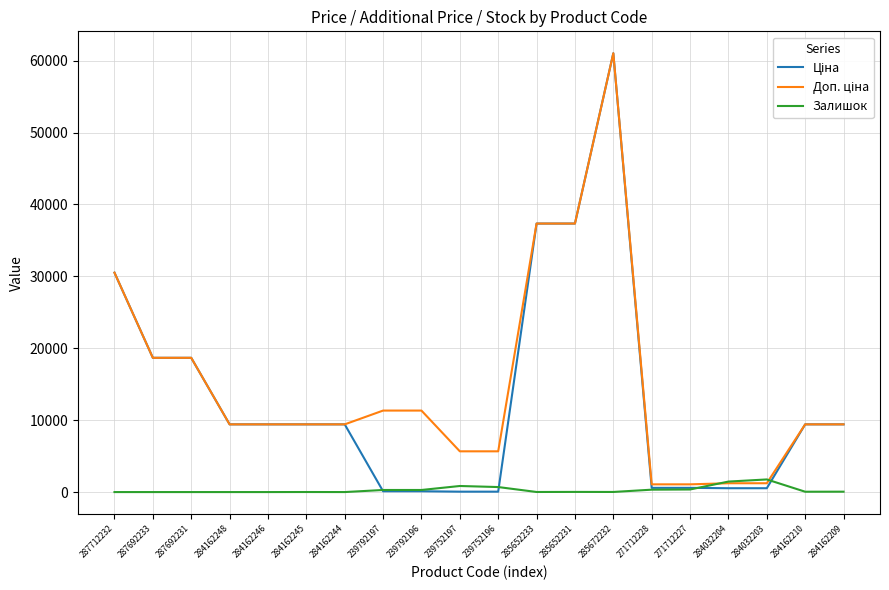

What is the difference between the highest and lowest values at 284162246?

9416.9